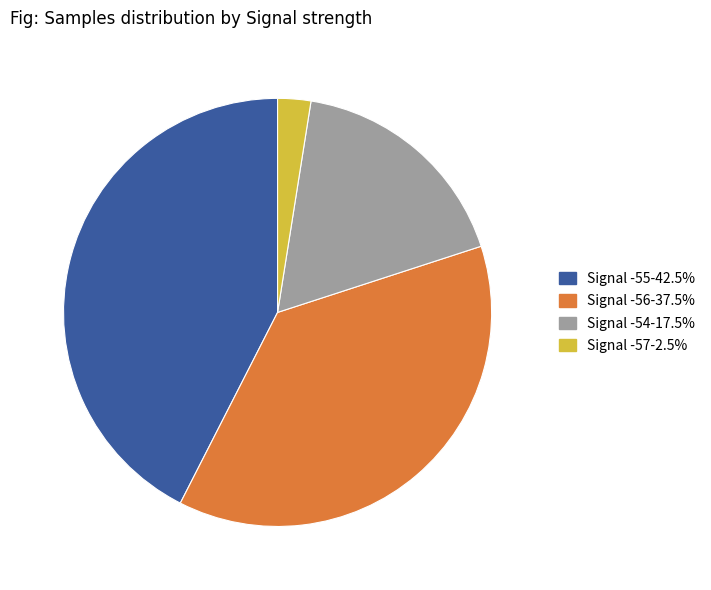

Is there a majority slice in this chart?

No